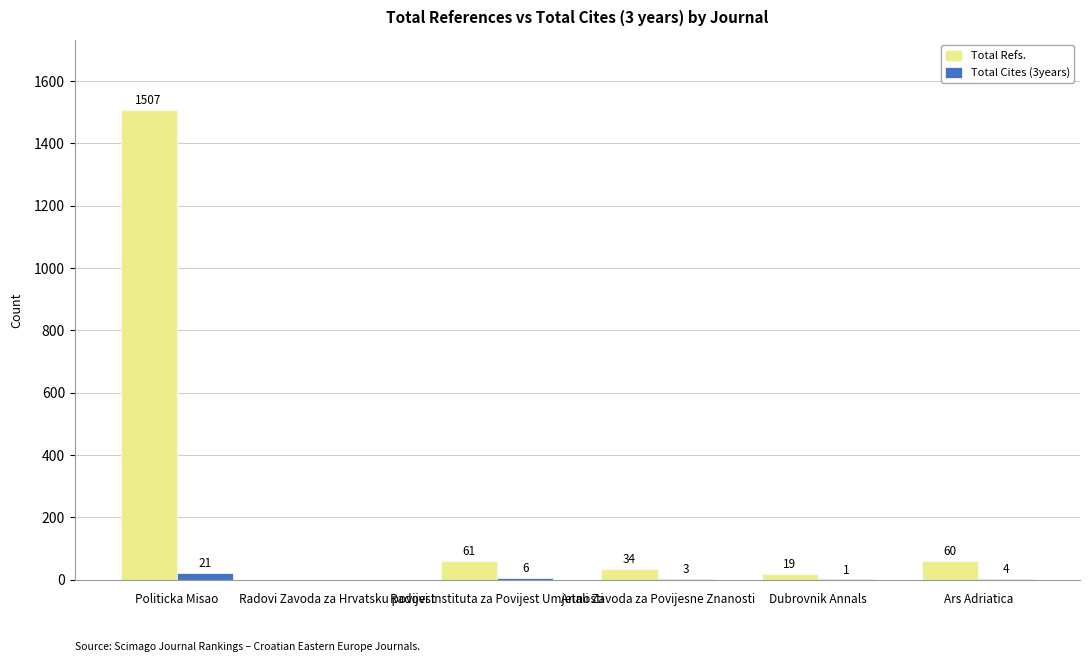

Where is Total Cites (3years) nearest to the value 10?

Radovi Instituta za Povijest Umjetnosti